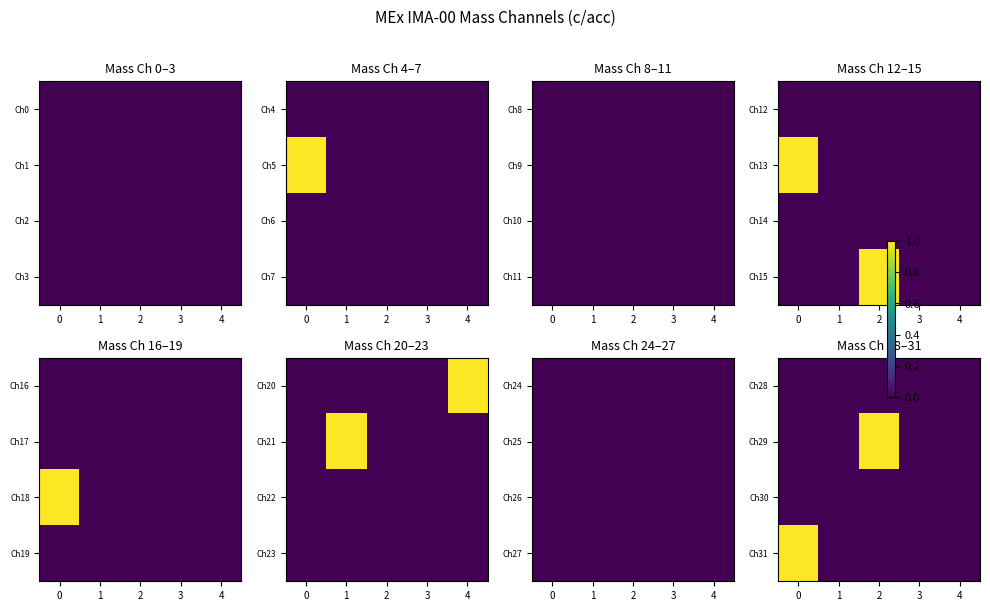

True or false: Ch29 has a value of -1 at 1.

False